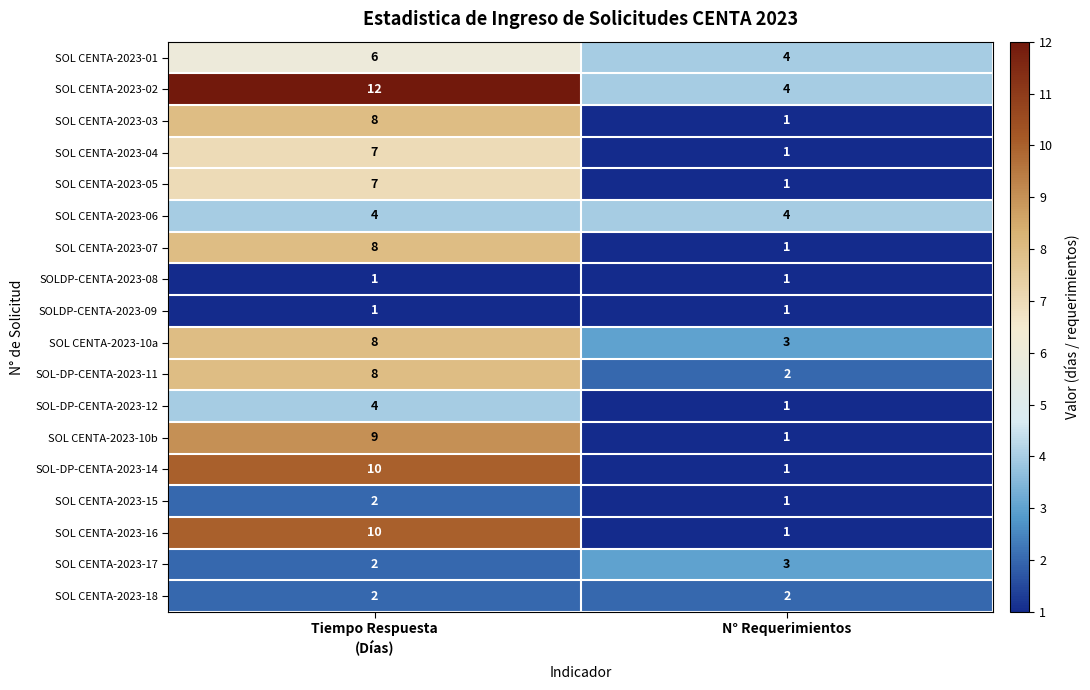

At how many categories does at least one series exceed 9?

1